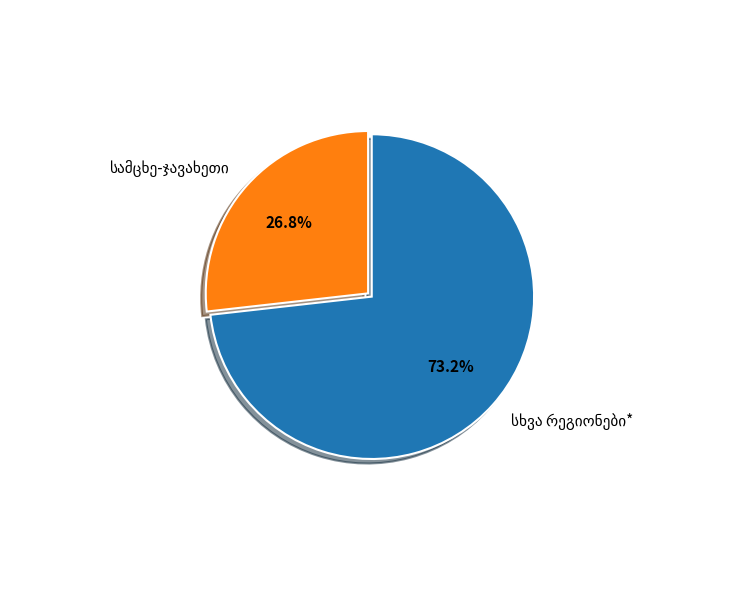

Does any single category account for the majority?

Yes